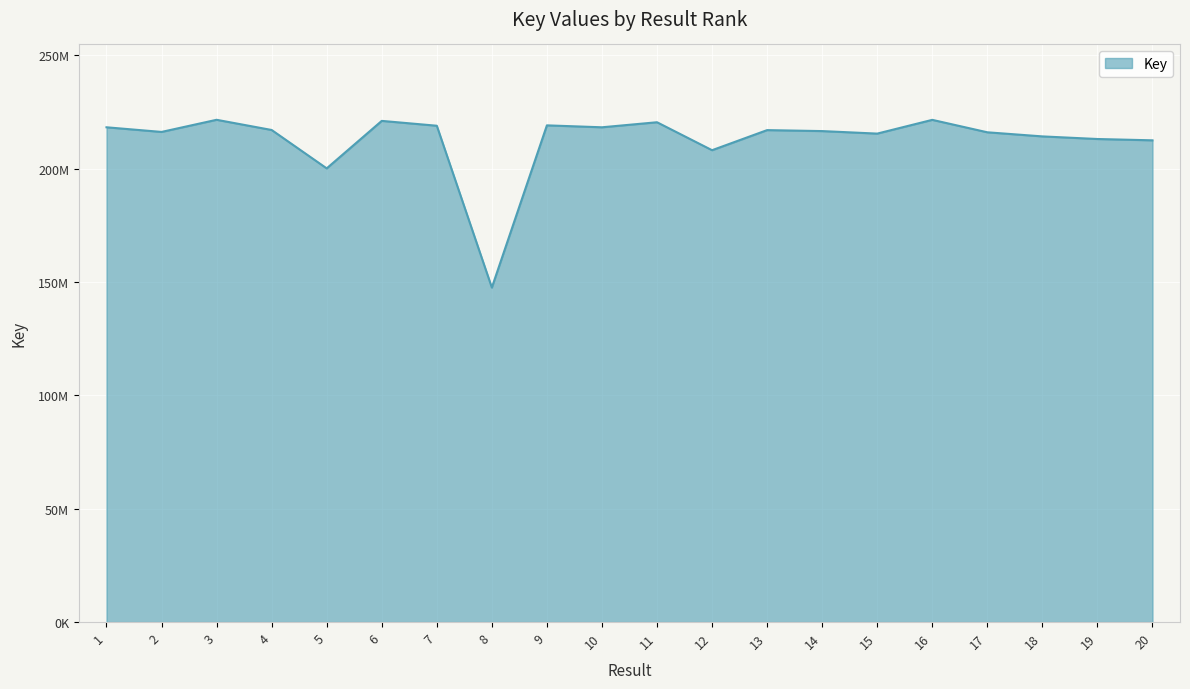

True or false: the data shows 218244267 at 10.

True